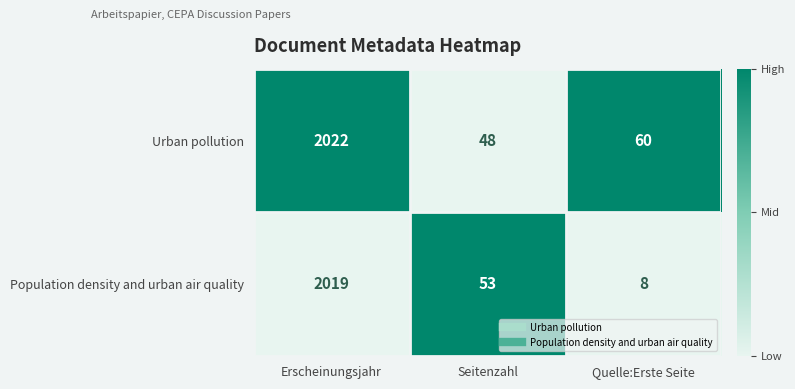

What is the spread (max minus min) of values at Erscheinungsjahr?

3